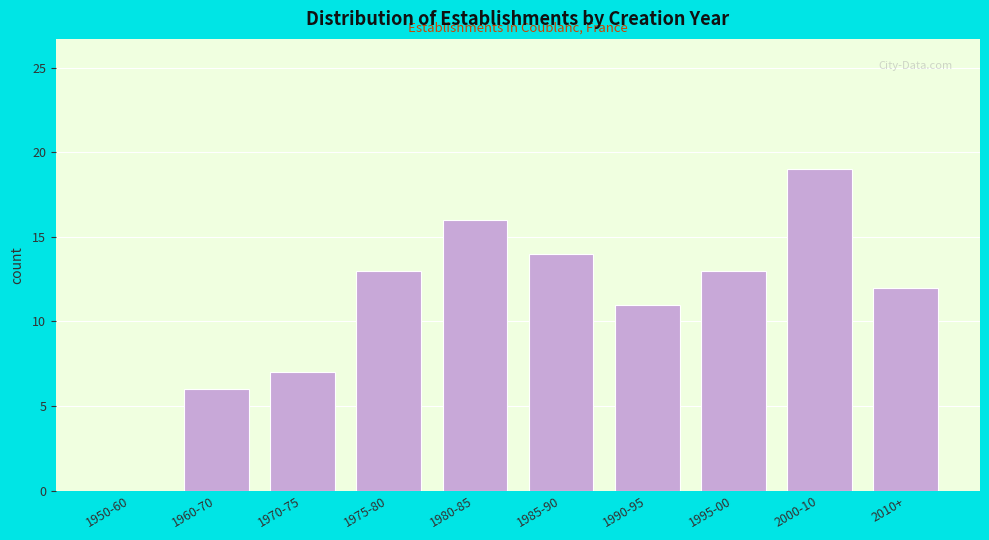

Reading left to right, transcribe all the data shown in this chart.

1950-60=0	1960-70=6	1970-75=7	1975-80=13	1980-85=16	1985-90=14	1990-95=11	1995-00=13	2000-10=19	2010+=12